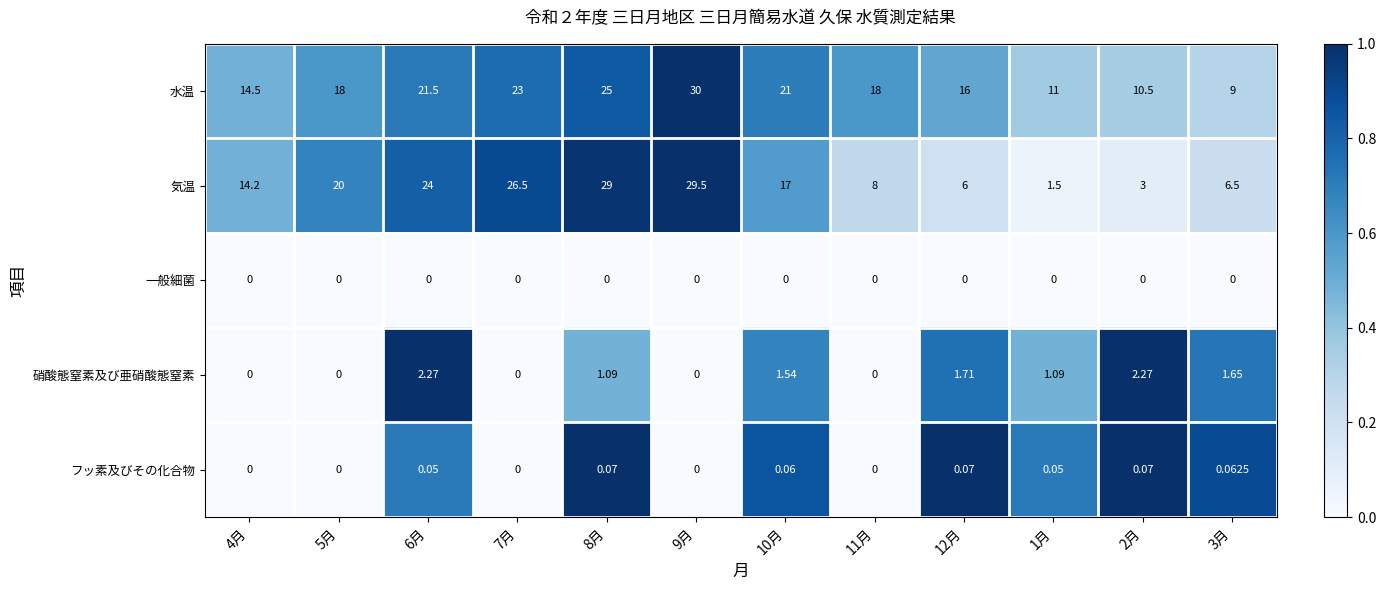

Rank the series by their maximum value, from lowest to highest.

一般細菌, フッ素及びその化合物, 硝酸態窒素及び亜硝酸態窒素, 気温, 水温